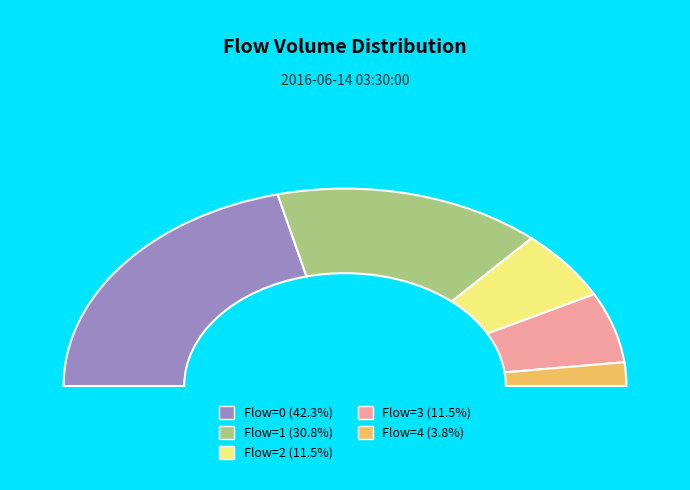

What percentage is NOT represented by 2?

88.5%